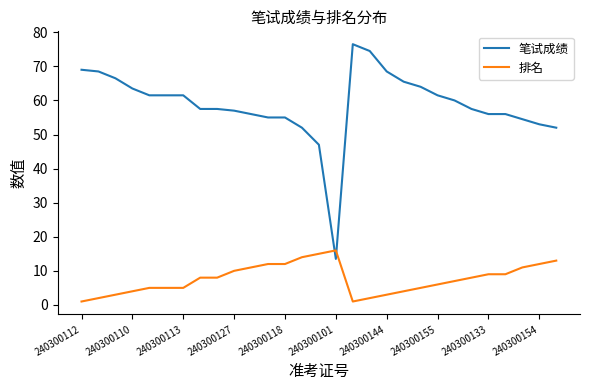

Rank the series by their average value, from highest to lowest.

笔试成绩, 排名